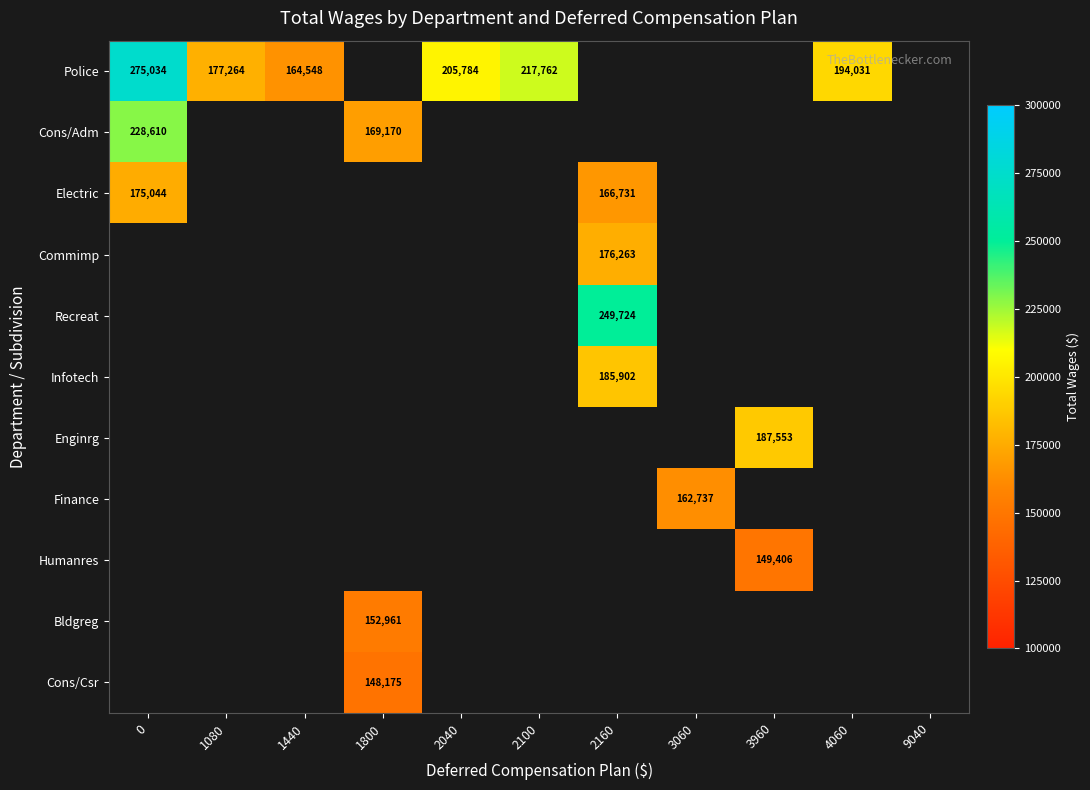

What is the total value across all series at 2040?

205784